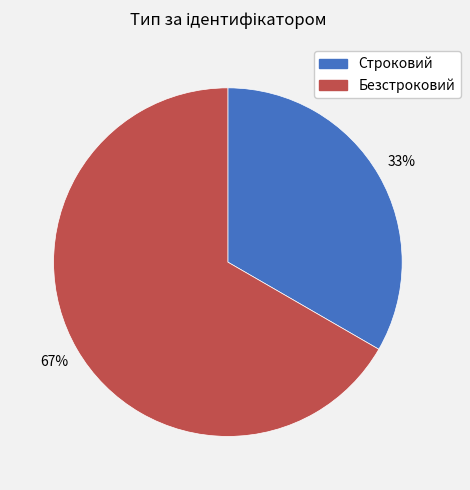

Is the sum of Безстроковий and Строковий greater than half?

Yes